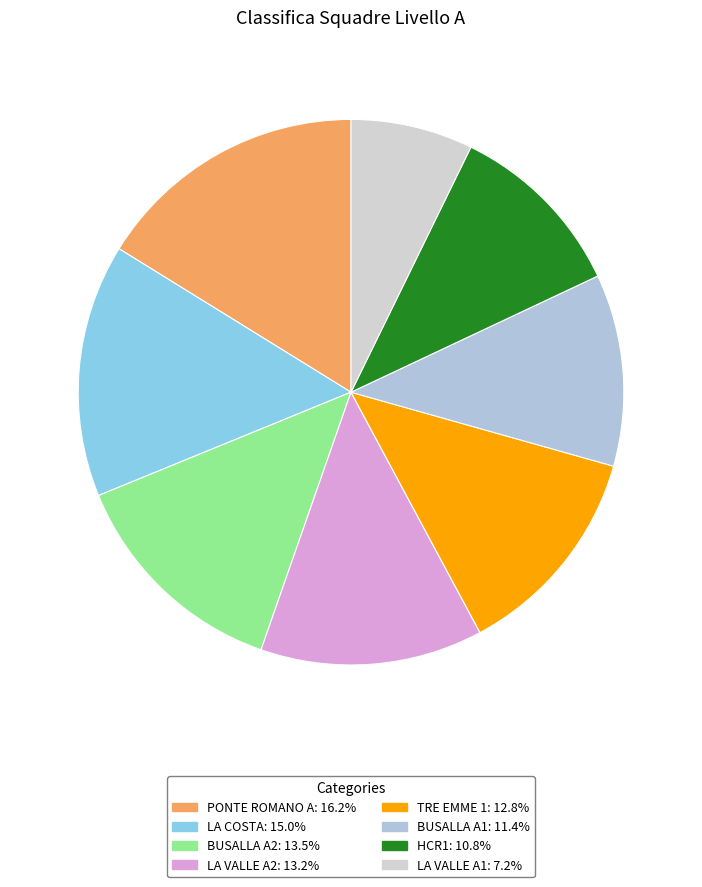

Between HCR1 and LA VALLE A1, which is larger?

HCR1